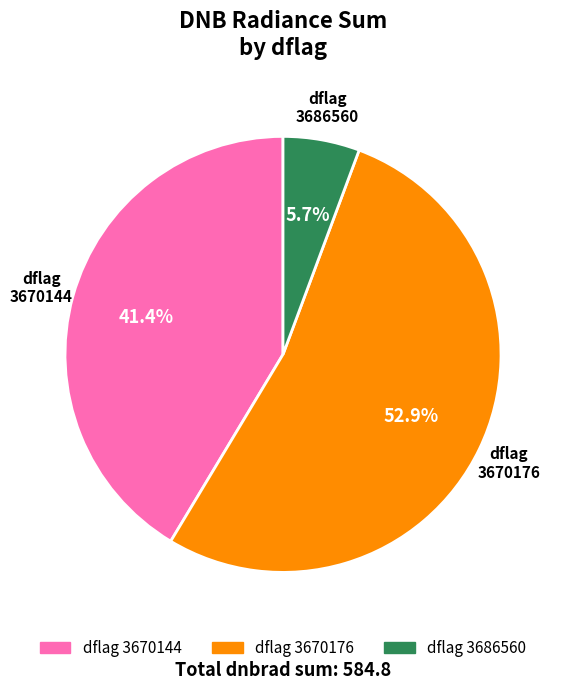

Between 3686560 and 3670144, which is larger?

3670144